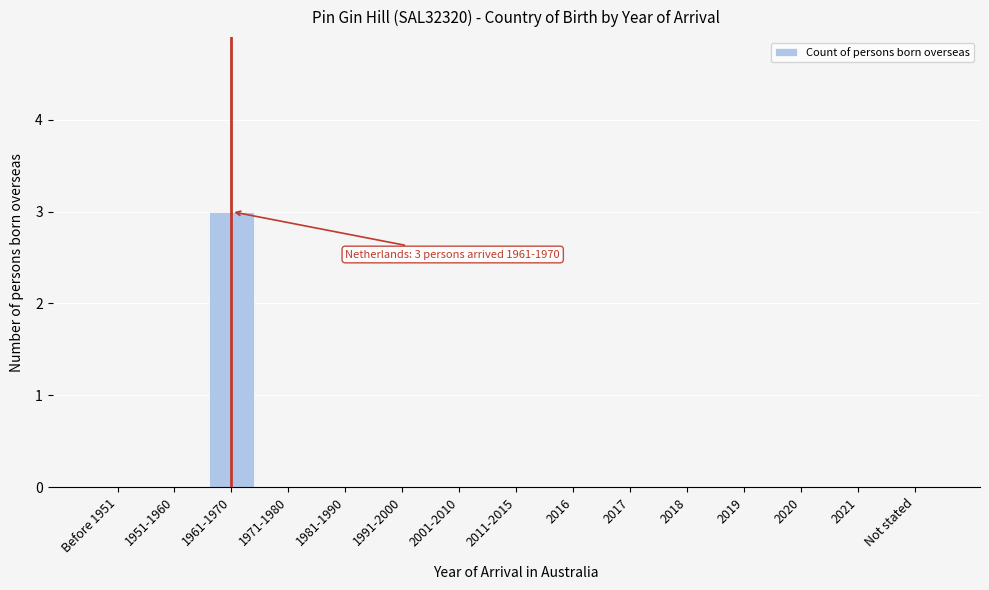

Reading right to left, what are all the values shown in this chart?

Not stated=0	2021=0	2020=0	2019=0	2018=0	2017=0	2016=0	2011-2015=0	2001-2010=0	1991-2000=0	1981-1990=0	1971-1980=0	1961-1970=3	1951-1960=0	Before 1951=0